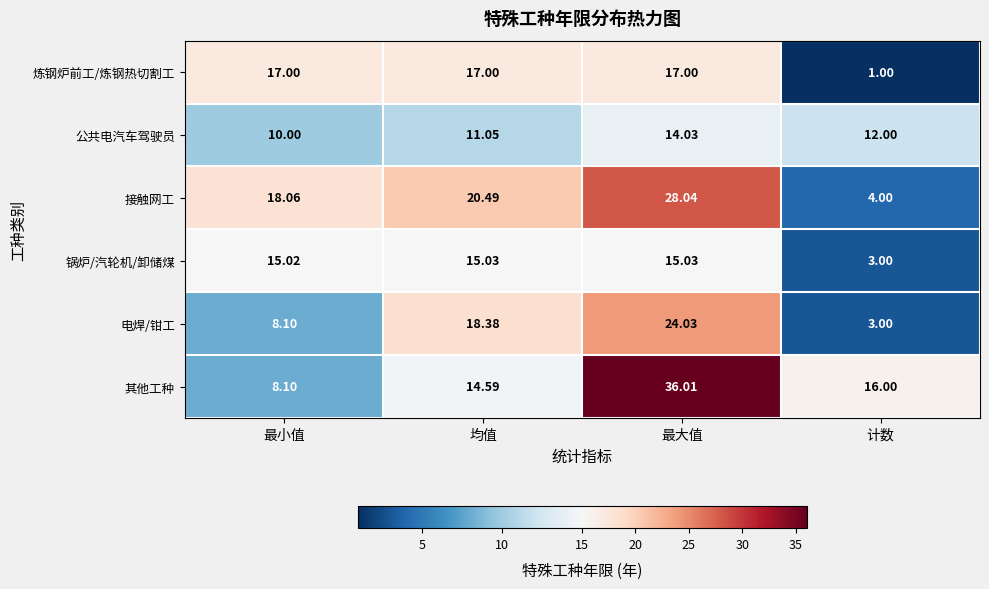

Which label corresponds to the smallest value in the chart?

计数